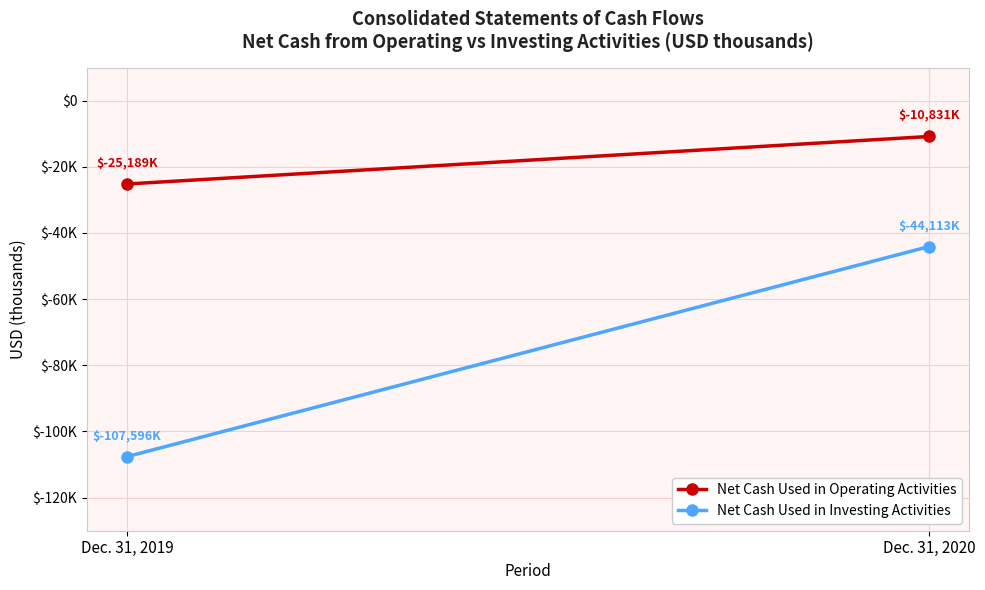

What is the approximate value of Net Cash Used in Operating Activities at Dec. 31, 2020?

-10831